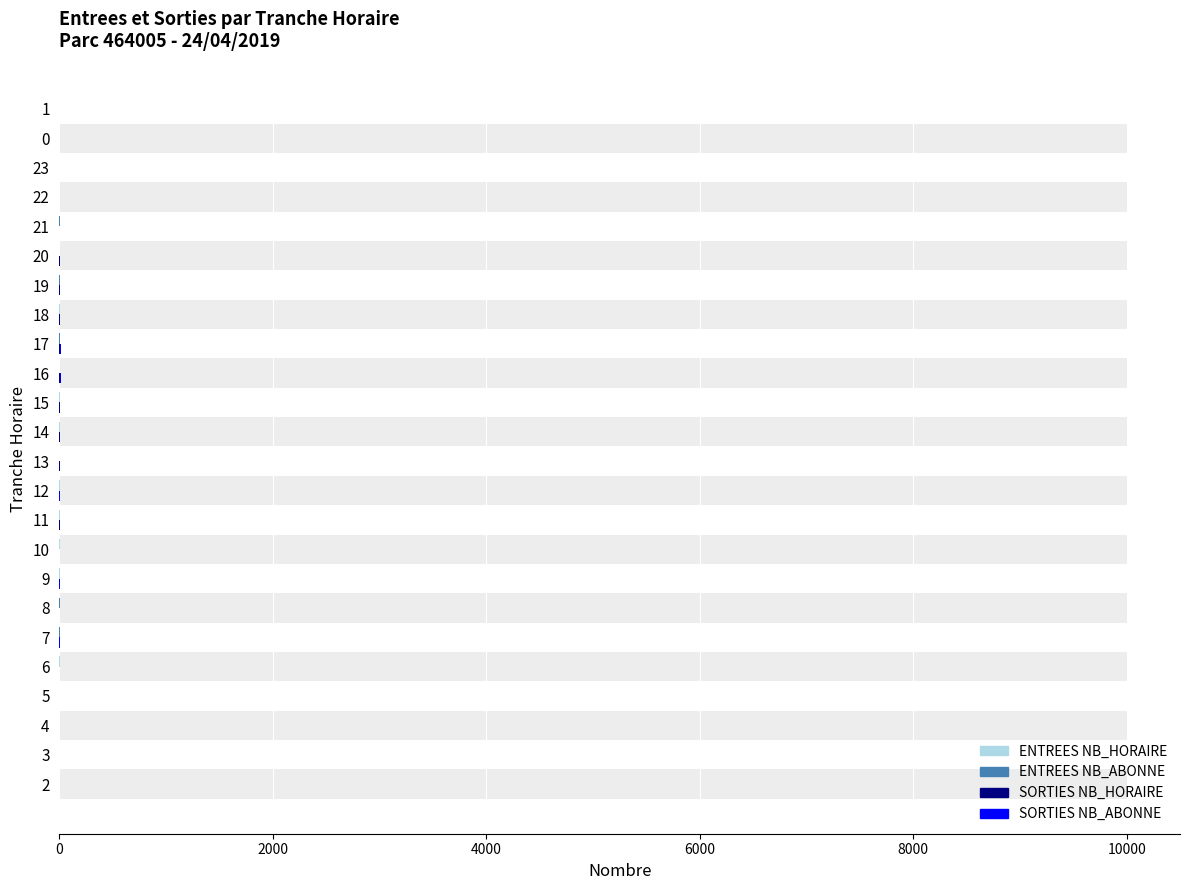

The value of SORTIES NB_HORAIRE at 7 is 0. True or false?

True